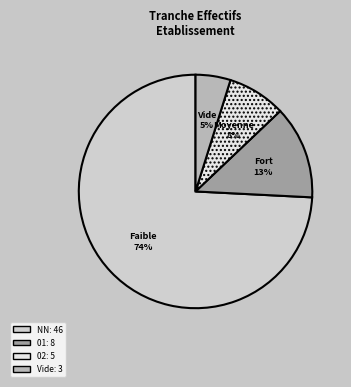

How many segments does this pie chart have?

4